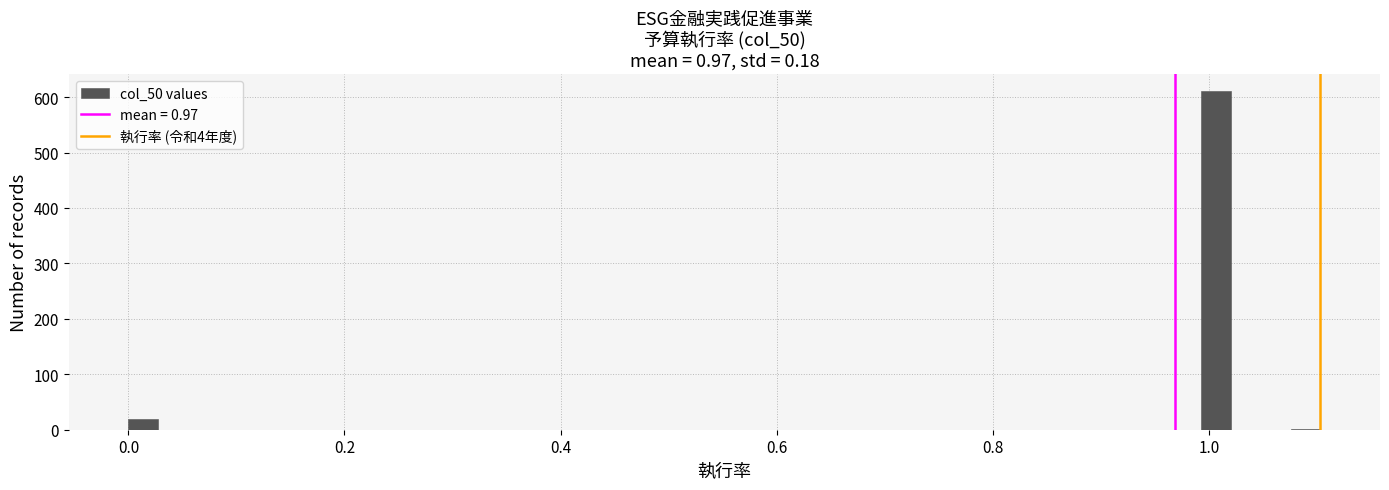

Read against the x-axis, roughly where is the centre of the tallest bar?

1.00